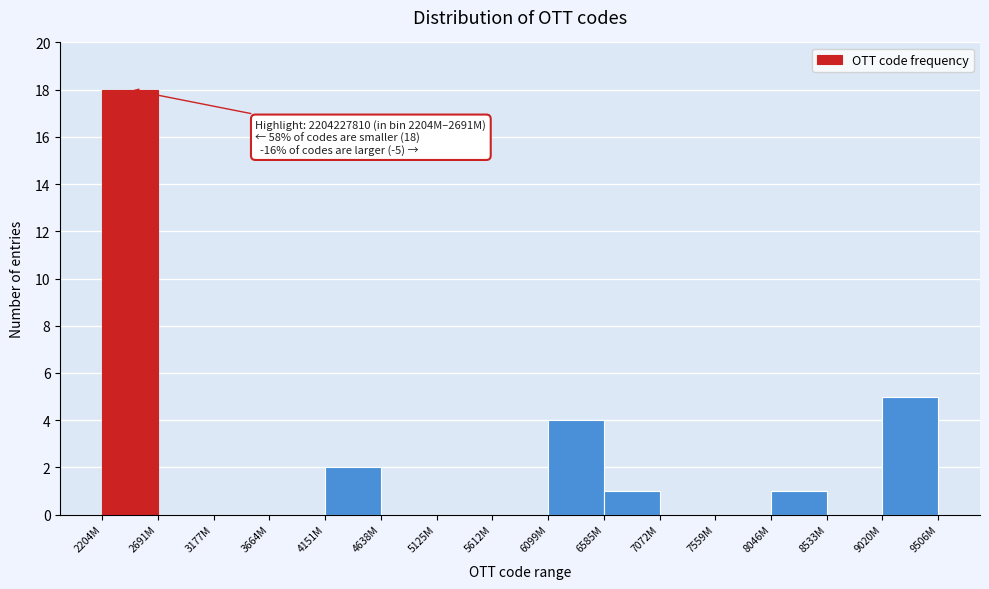

Reading left to right, what are all the values shown in this chart?

2204M=18	2691M=0	3177M=0	3664M=0	4151M=2	4638M=0	5125M=0	5612M=0	6099M=4	6585M=1	7072M=0	7559M=0	8046M=1	8533M=0	9020M=5